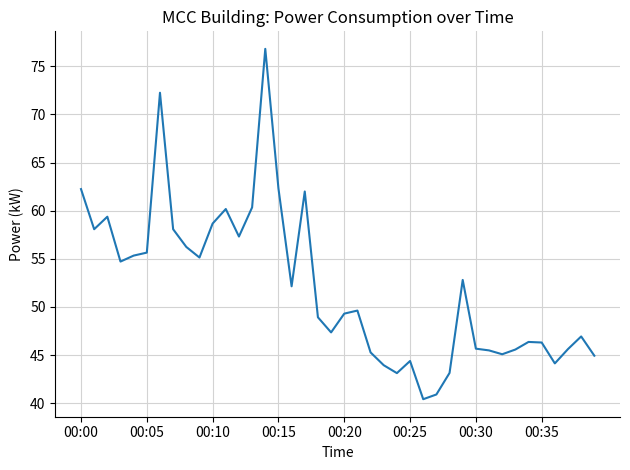

What is the difference between the maximum and minimum values?

36.4